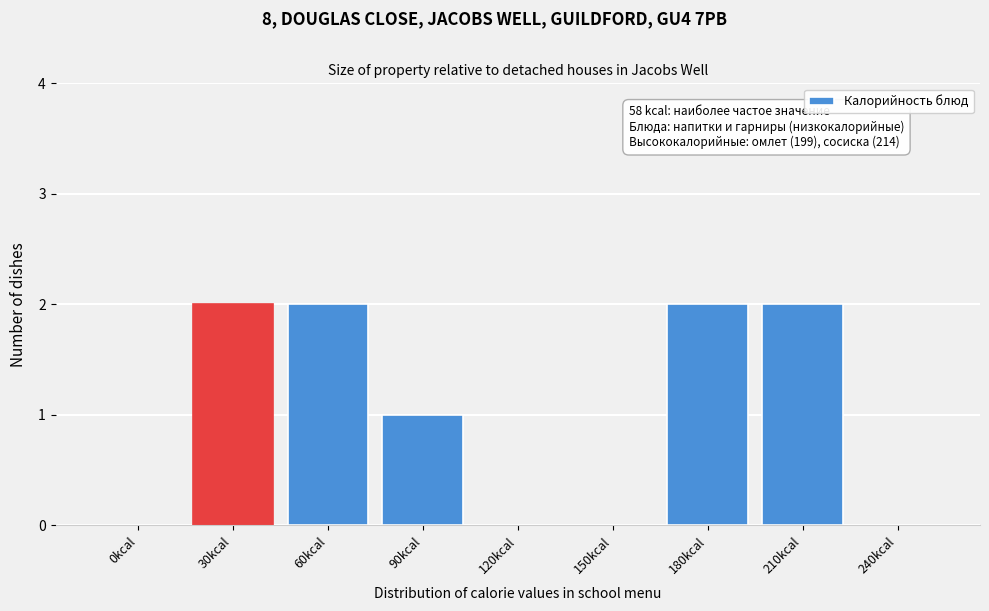

Reading left to right, transcribe all the data shown in this chart.

0kcal=0	30kcal=2	60kcal=2	90kcal=1	120kcal=0	150kcal=0	180kcal=2	210kcal=2	240kcal=0